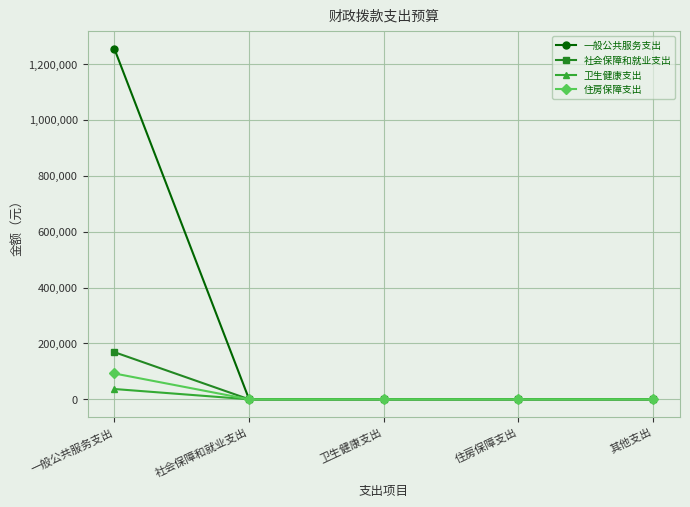

Which category has the highest value in the 一般公共服务支出 series?

一般公共服务支出